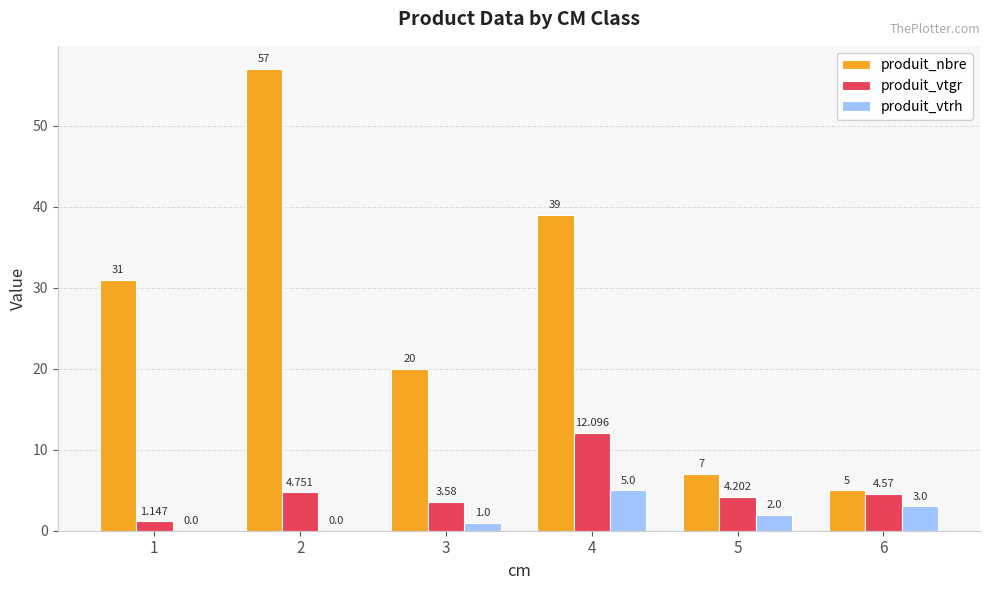

Which series has the largest range (max minus min)?

produit_nbre